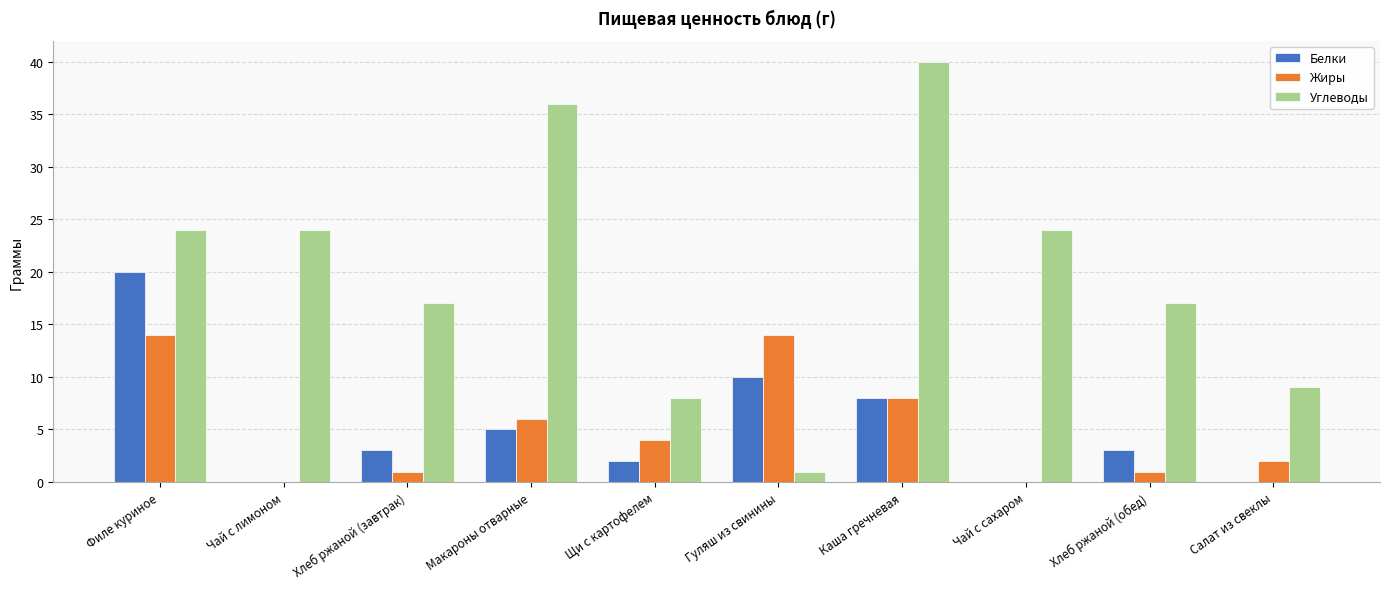

What is the sum of all Белки values?

51